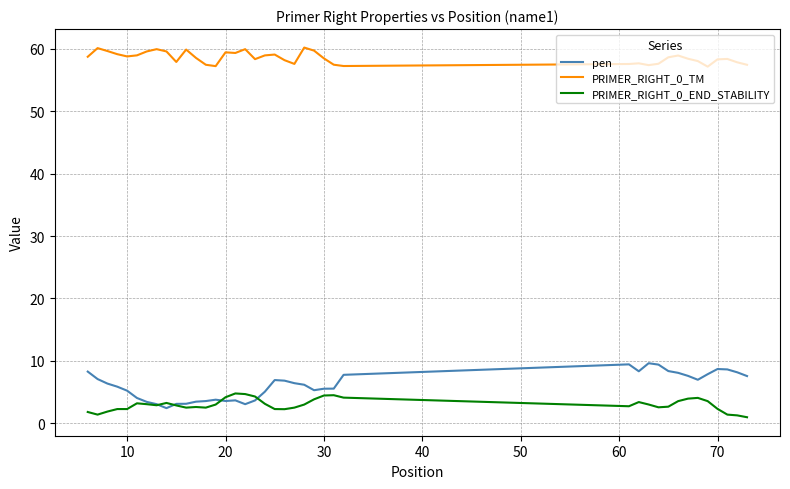

True or false: PRIMER_RIGHT_0_TM and PRIMER_RIGHT_0_END_STABILITY cross at least once.

False